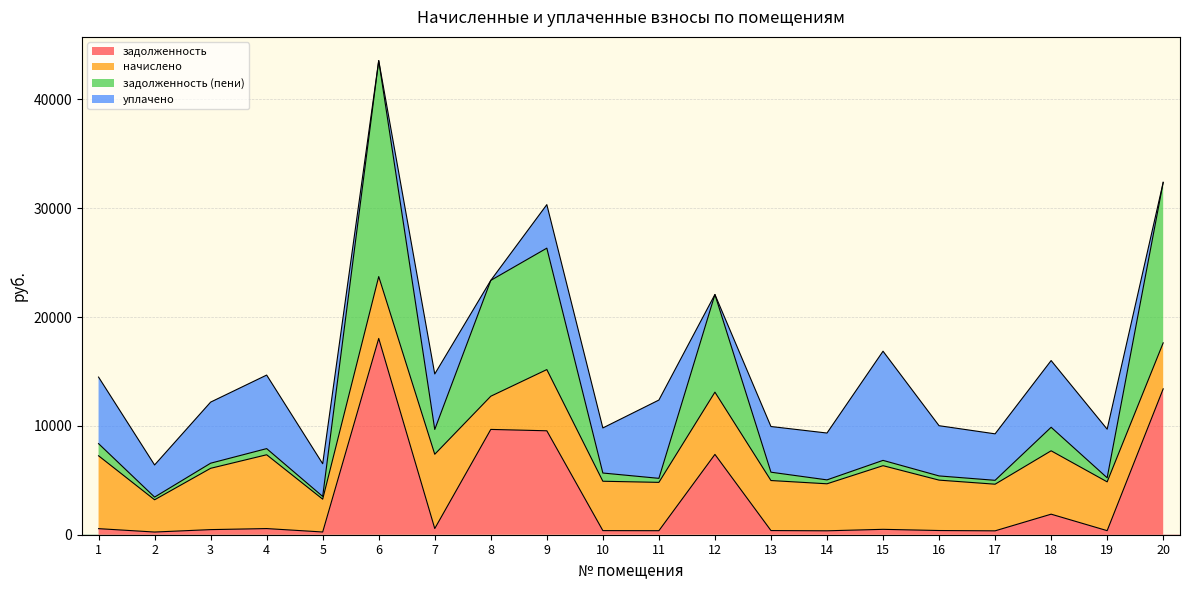

True or false: задолженность (пени) and задолженность intersect in this chart.

False